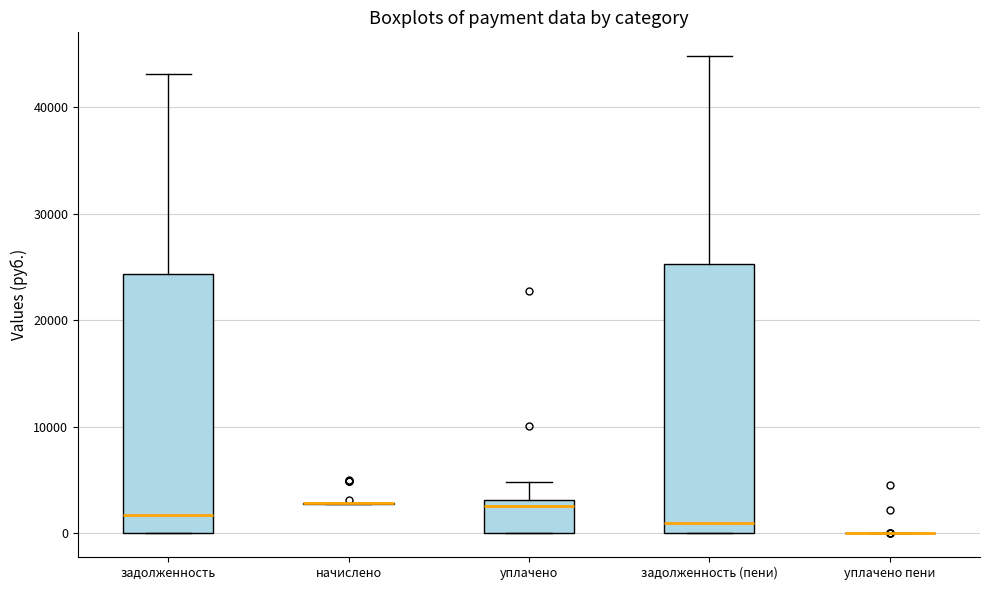

Which box is the tallest, from its lower edge to its upper edge?

задолженность (пени)